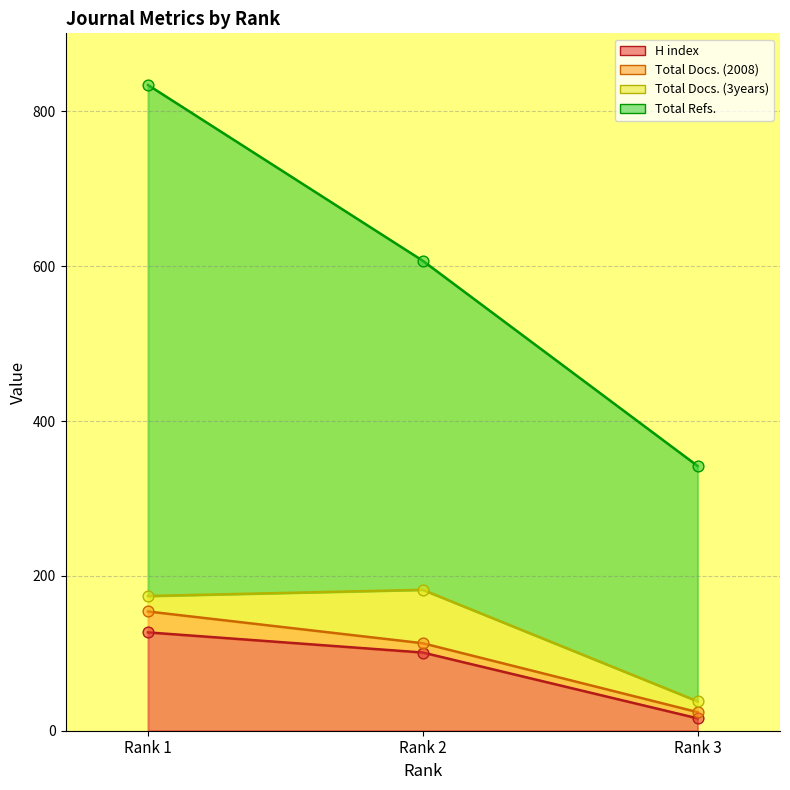

Which series has the largest total across all categories?

Total Refs.